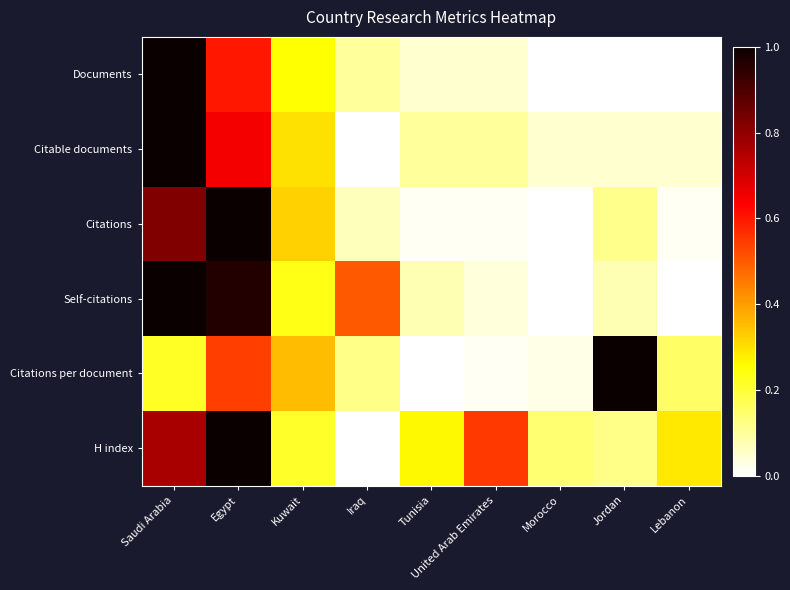

What is the total value across all series at Morocco?

0.2